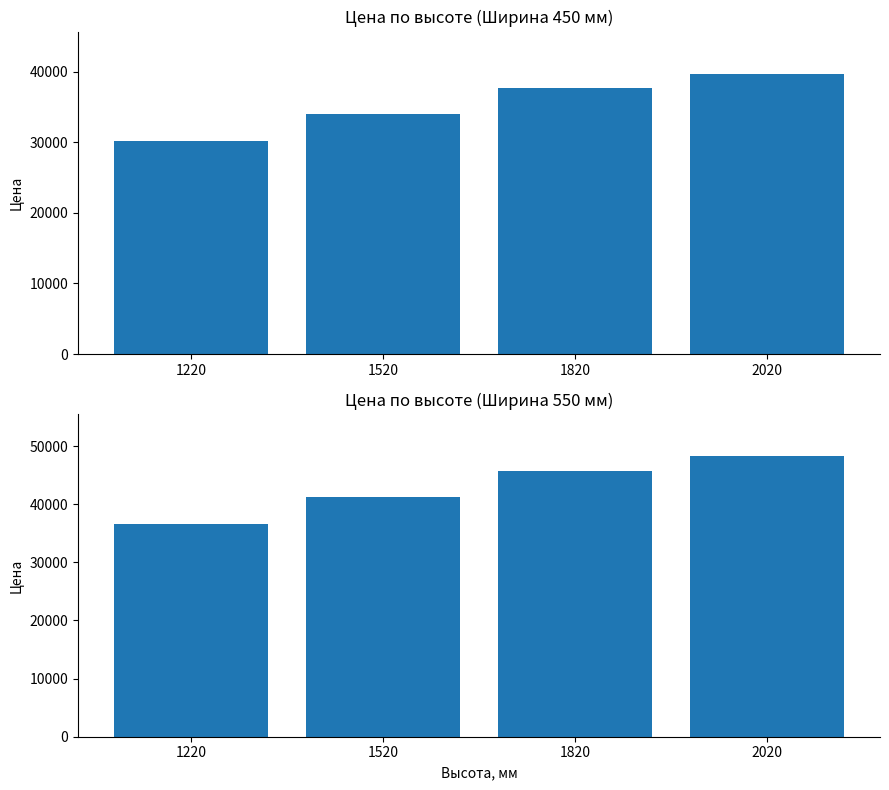

At how many categories does at least one series exceed 31741?

4